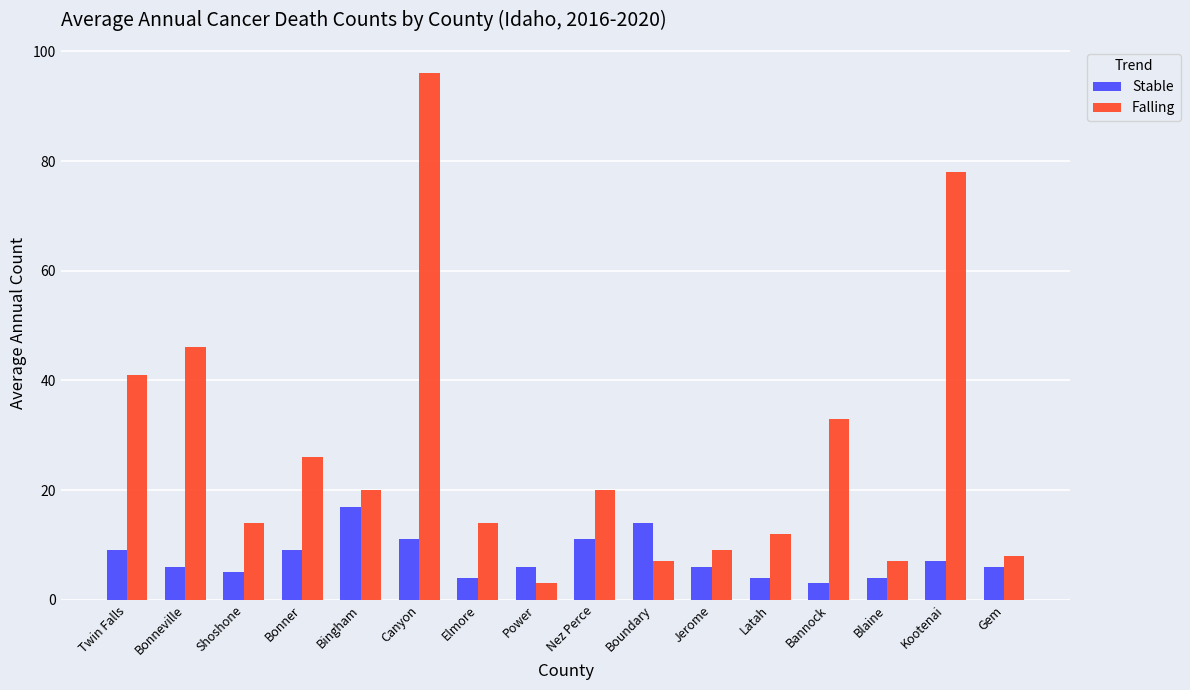

At which label does Stable first exceed 6?

Twin Falls